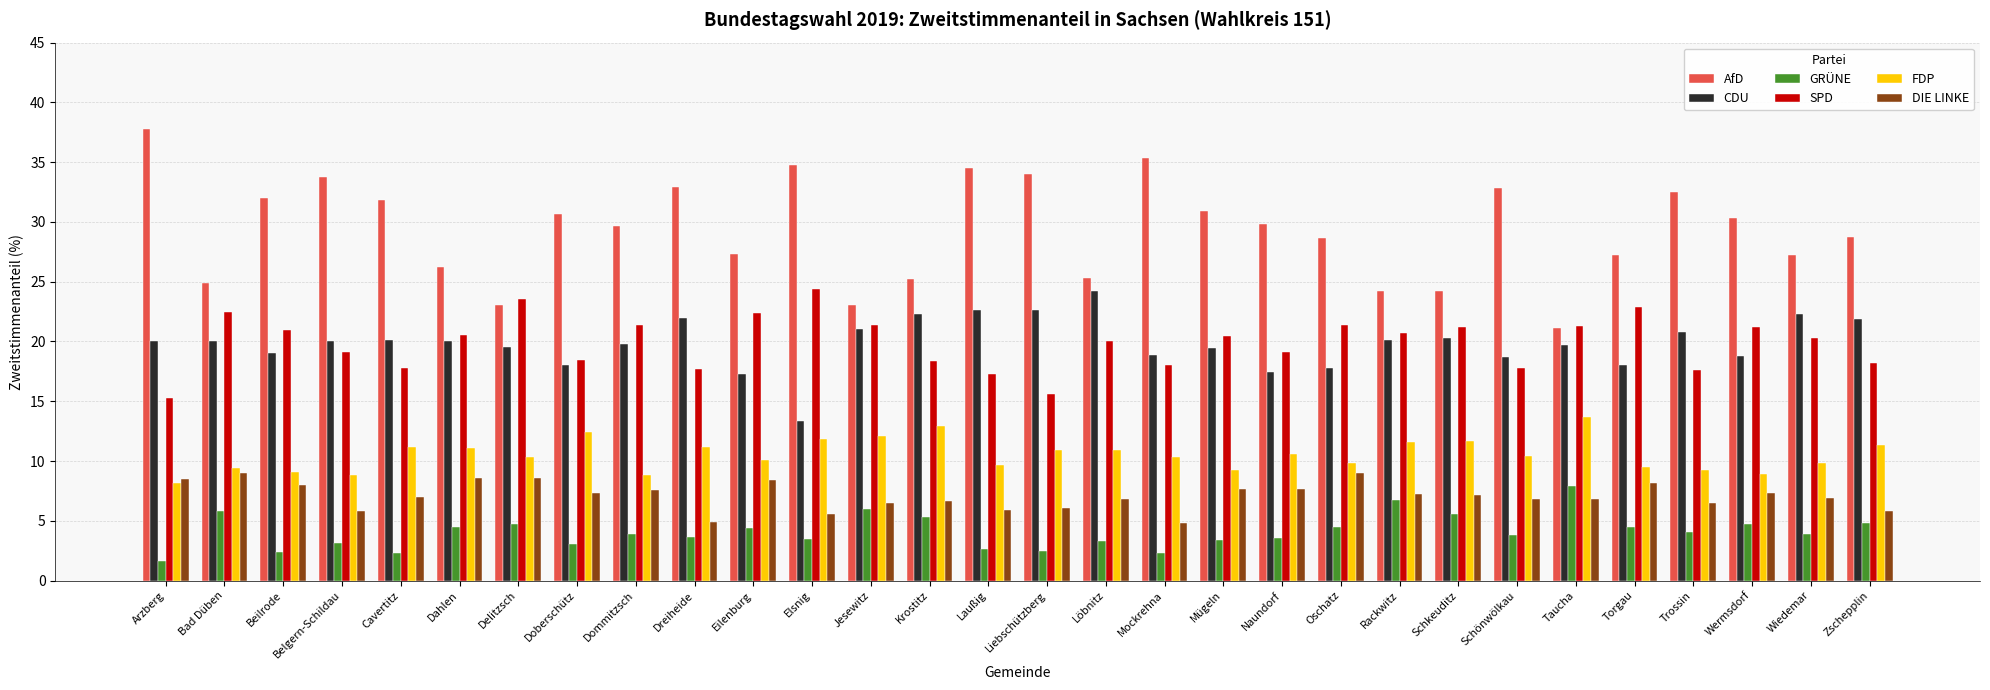

What is the sum of the AfD values at Belgern-Schildau and Jesewitz?

56.8